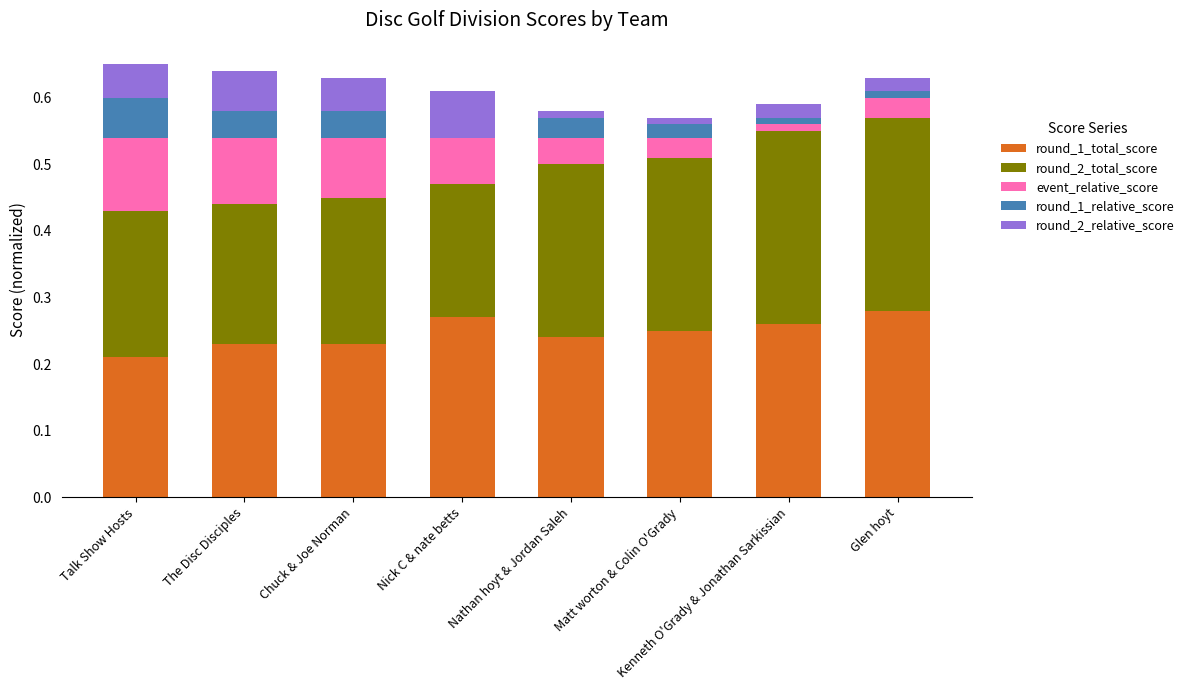

What is the total value across all series at The Disc Disciples?

0.6